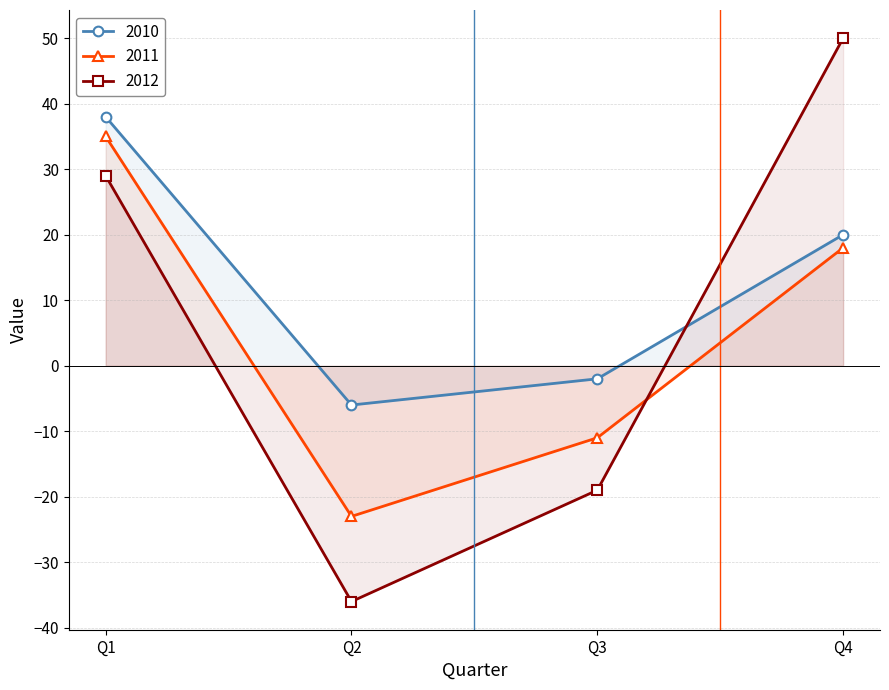

At which label is 2010 closest to 16?

Q4